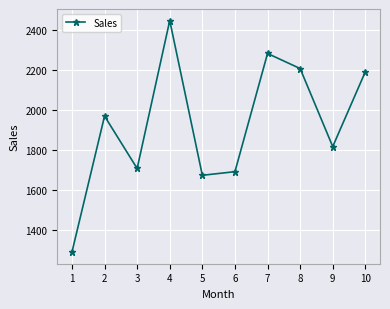

Does the chart have visible grid lines?

Yes